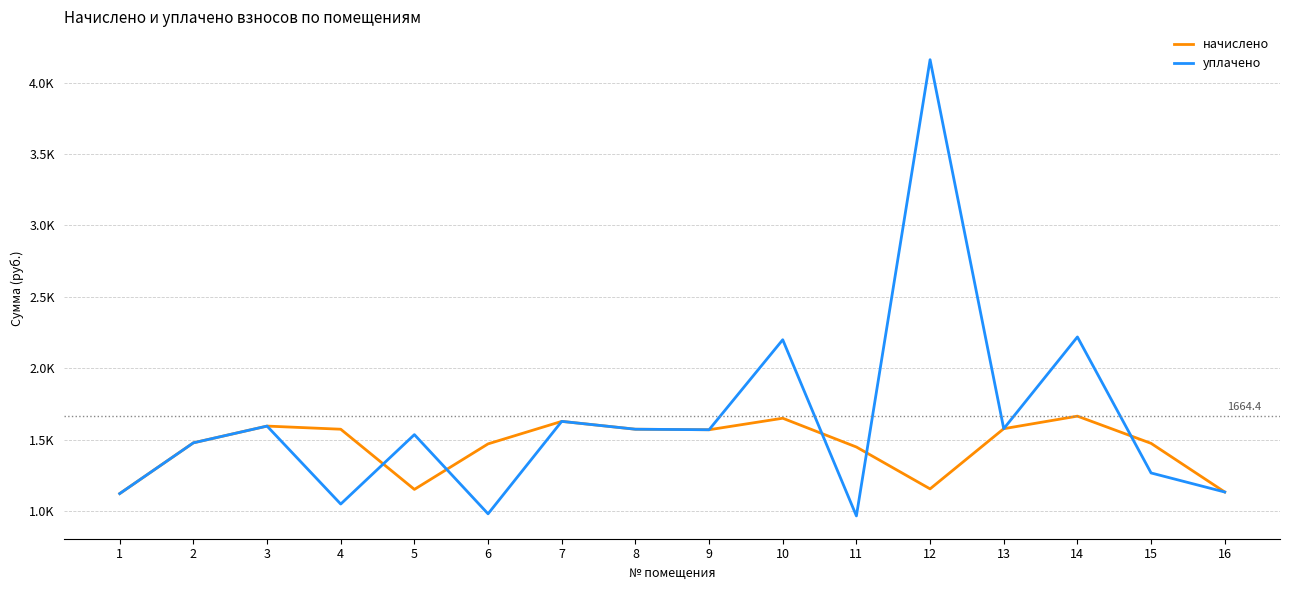

At 14, list the series in order from largest to smallest.

уплачено, начислено